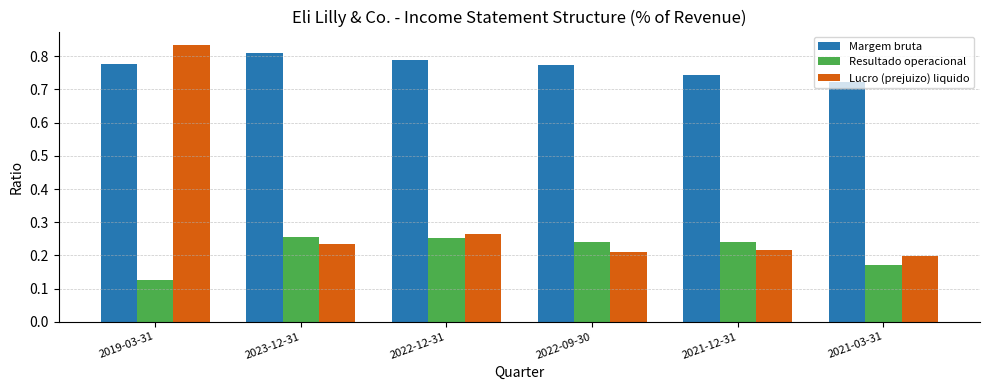

How many groups of bars are there?

6